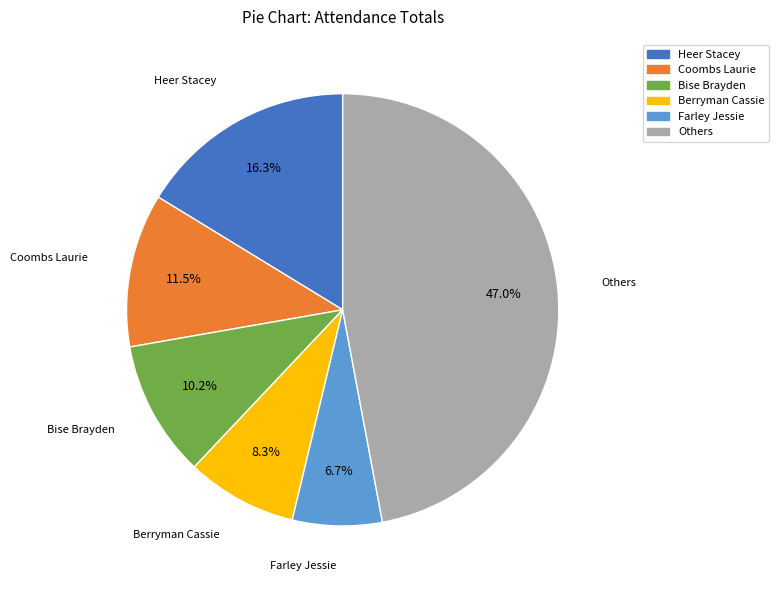

Is there a majority slice in this chart?

No